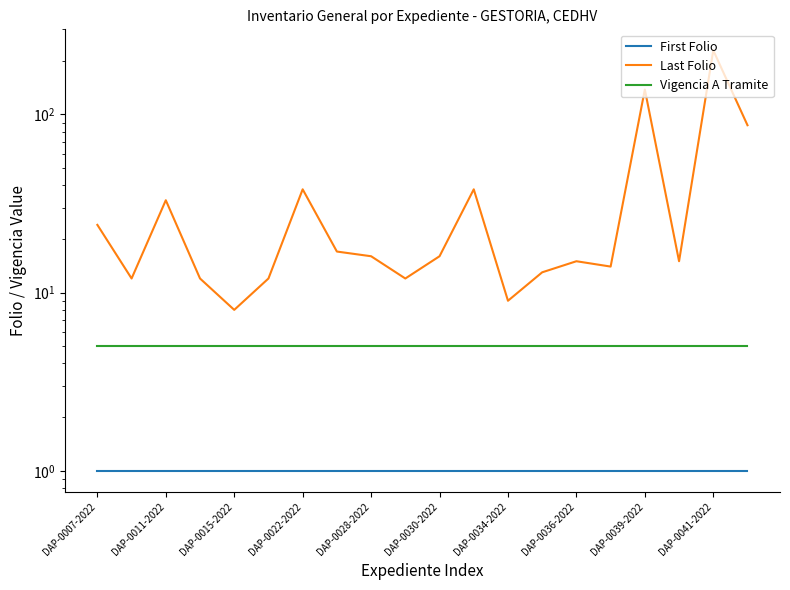

Between DAP-0015-2022 and 19, which series saw the biggest shift?

Last Folio